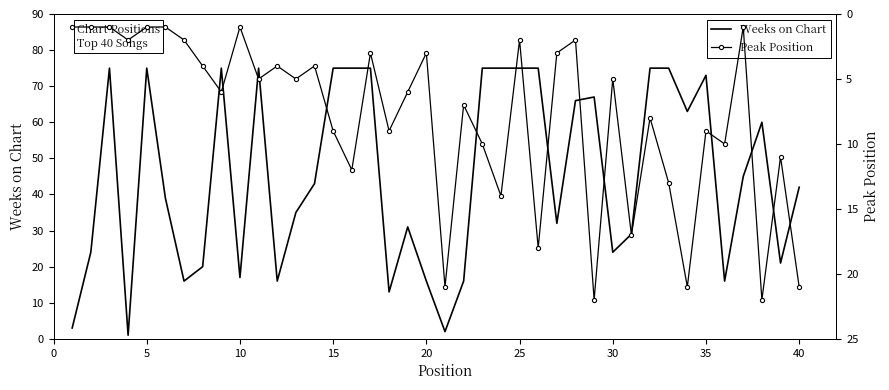

Rank the series by their maximum value, from lowest to highest.

Peak Position, Weeks on Chart